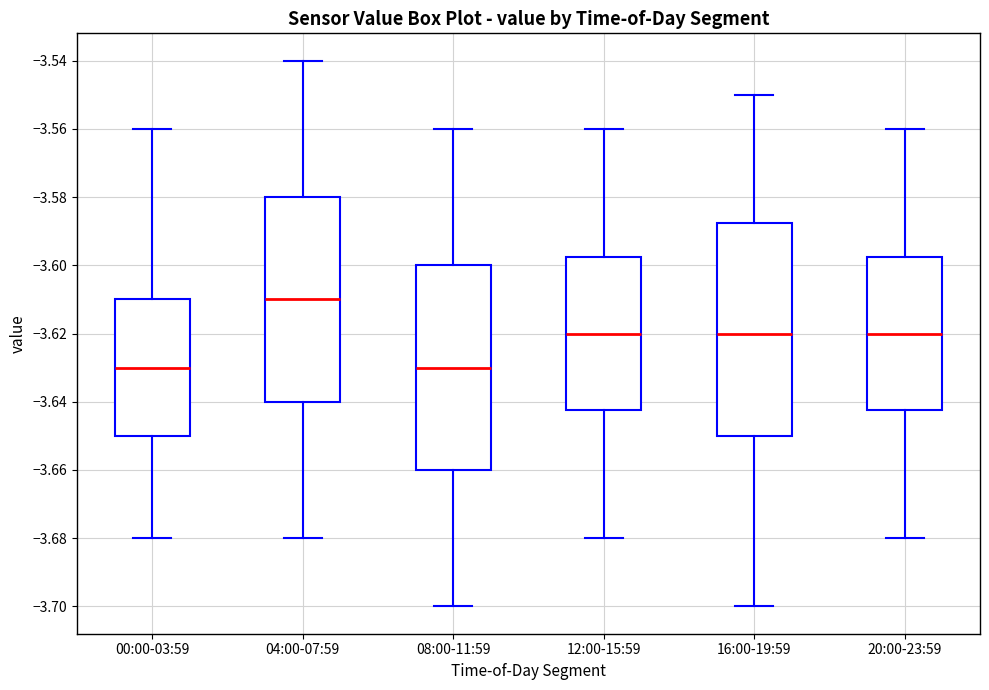

Reading left to right, transcribe this box plot: for each box, give where its median line is, the range the box spans, and where its two whiskers end, as read against the y-axis. The values are not printed on the chart, so give them approximately, as read against the axis.

00:00-03:59: median -3.630, box -3.650 to -3.610, whiskers -3.680 to -3.560
04:00-07:59: median -3.610, box -3.640 to -3.580, whiskers -3.680 to -3.540
08:00-11:59: median -3.630, box -3.660 to -3.600, whiskers -3.700 to -3.560
12:00-15:59: median -3.620, box -3.642 to -3.598, whiskers -3.680 to -3.560
16:00-19:59: median -3.620, box -3.650 to -3.588, whiskers -3.700 to -3.550
20:00-23:59: median -3.620, box -3.642 to -3.598, whiskers -3.680 to -3.560